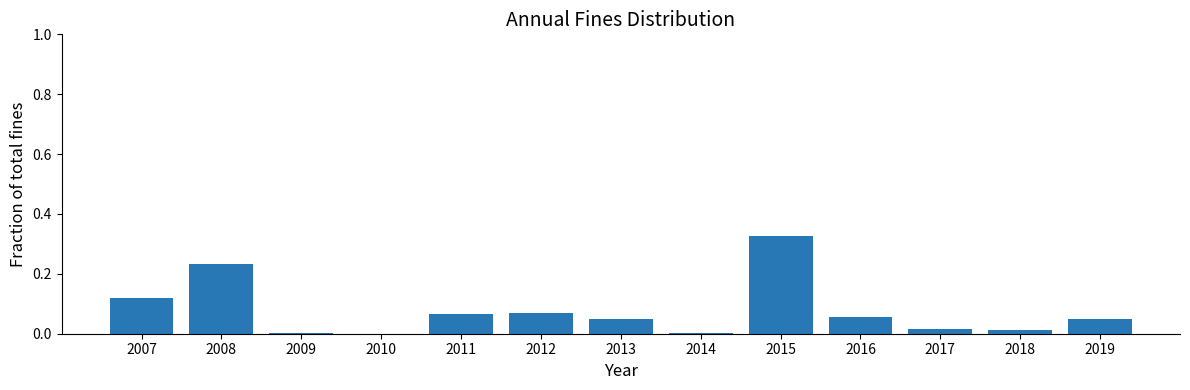

Between 2013 and 2007, which is larger?

2007